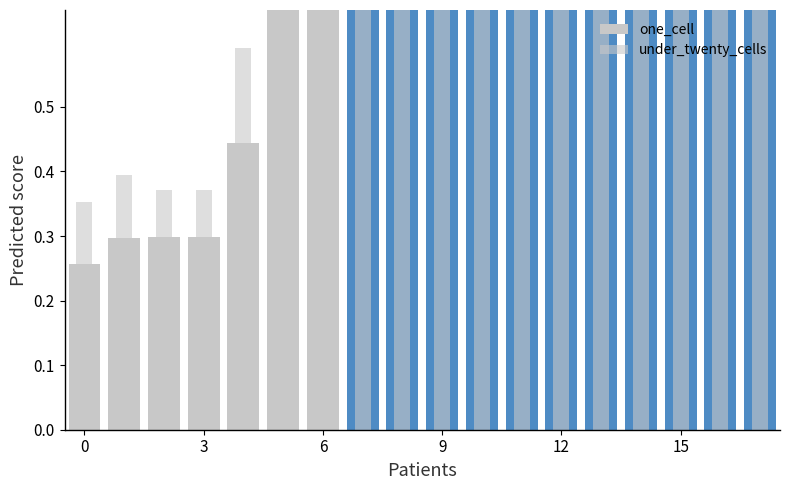

What is the value of the under_twenty_cells bar at the 15th from the left?

1.0